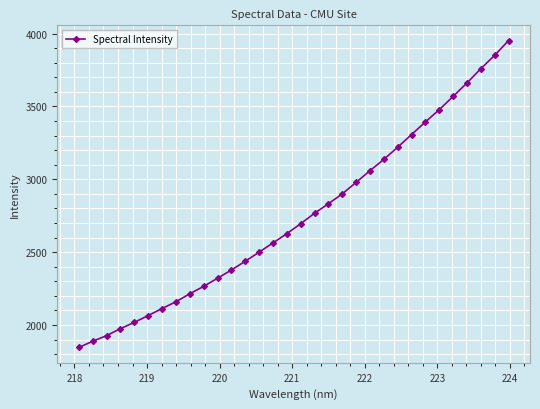

What is the difference between the second highest and minimum values?

2004.6